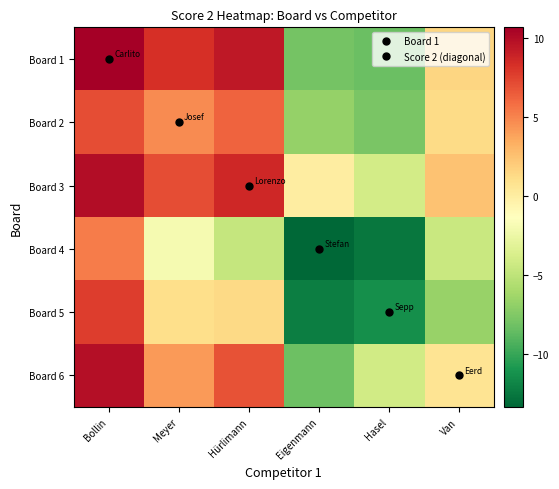

What is the total value across all series at Bollin?

50.5